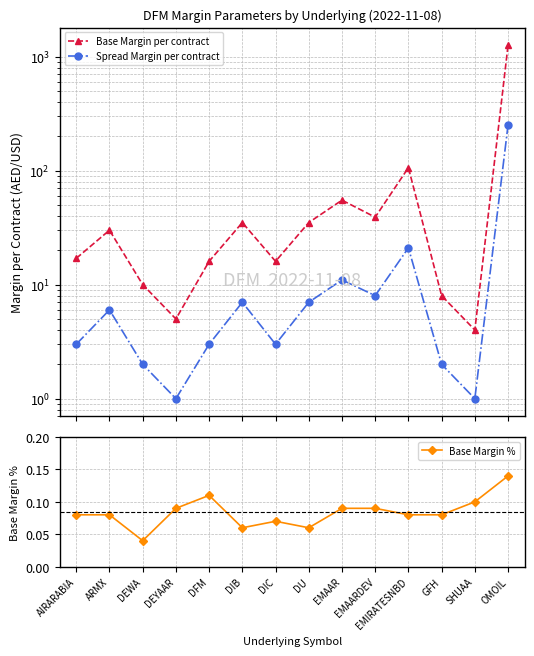

True or false: Base Margin per contract has a value of 16.0 at DFM.

True